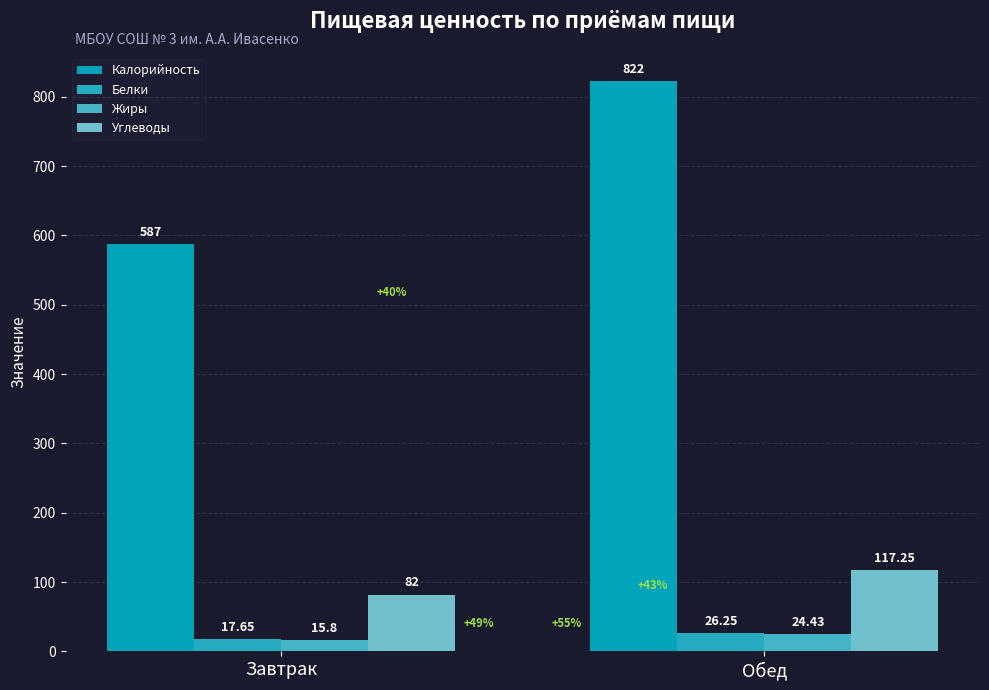

Reading left to right, what are all the values shown in this chart?

Калорийность: 587.0	822.0
Белки: 17.6	26.2
Жиры: 15.8	24.4
Углеводы: 82.0	117.2